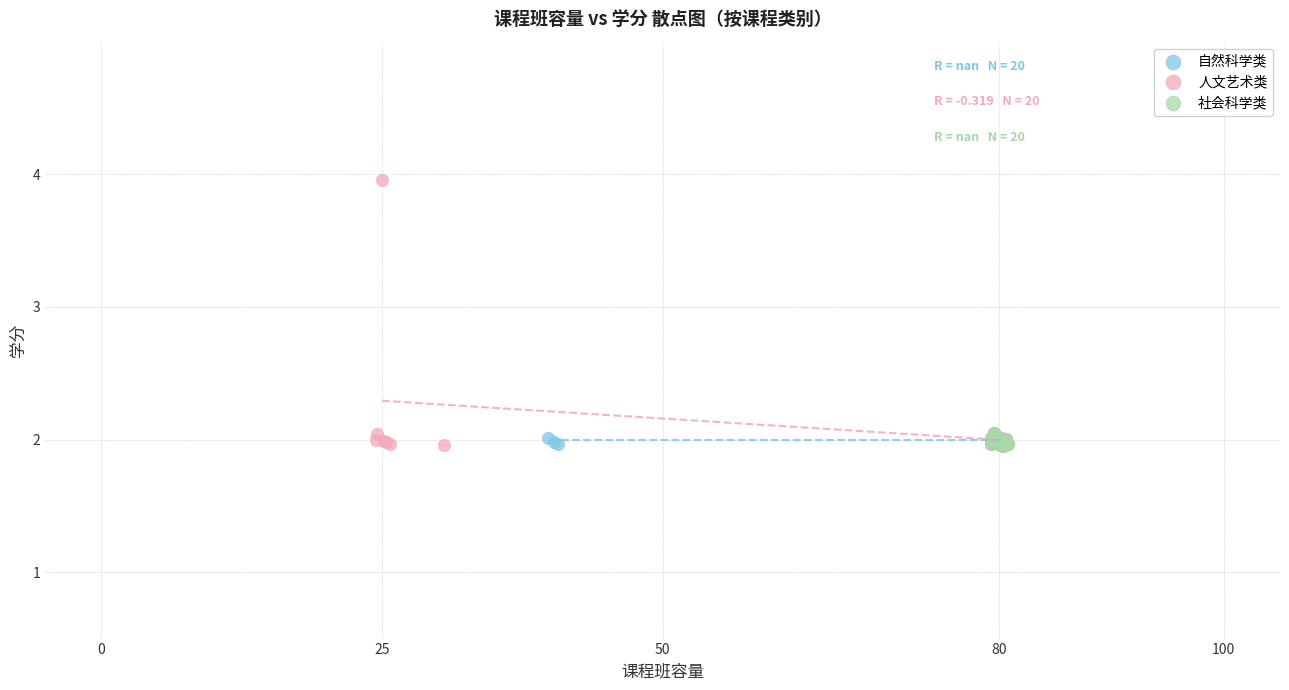

Which series contains the highest Y value?

人文艺术类